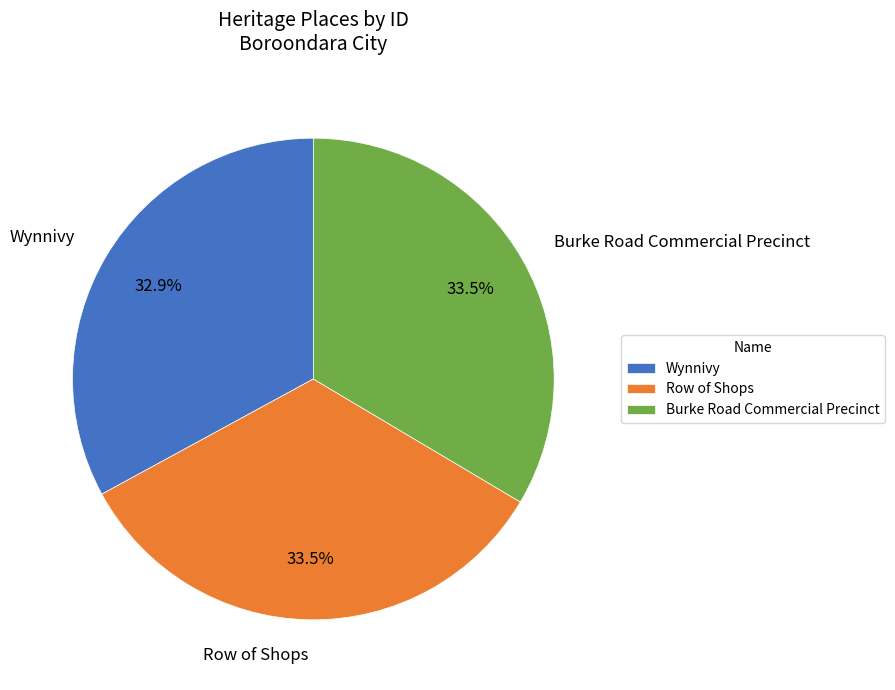

Is there a majority slice in this chart?

No